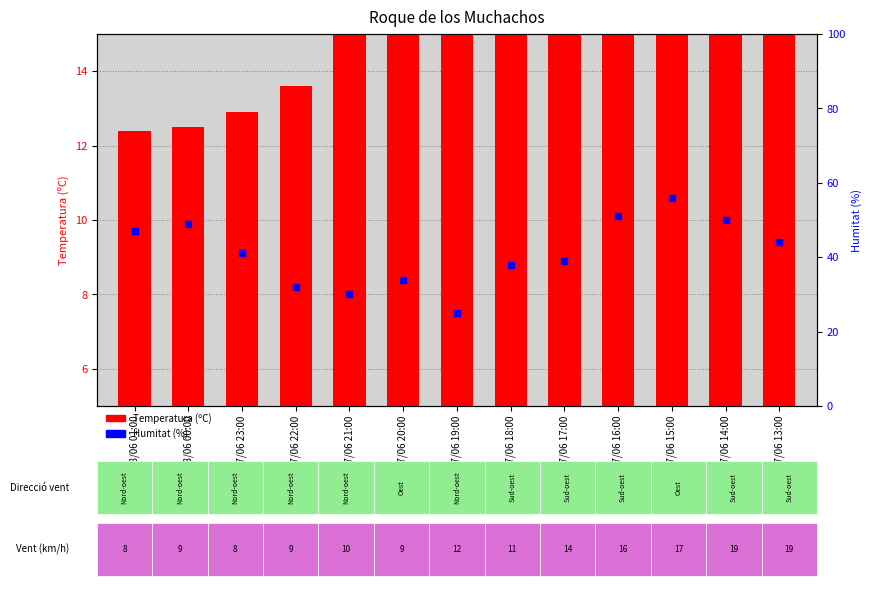

At how many categories does at least one series exceed 17?

13